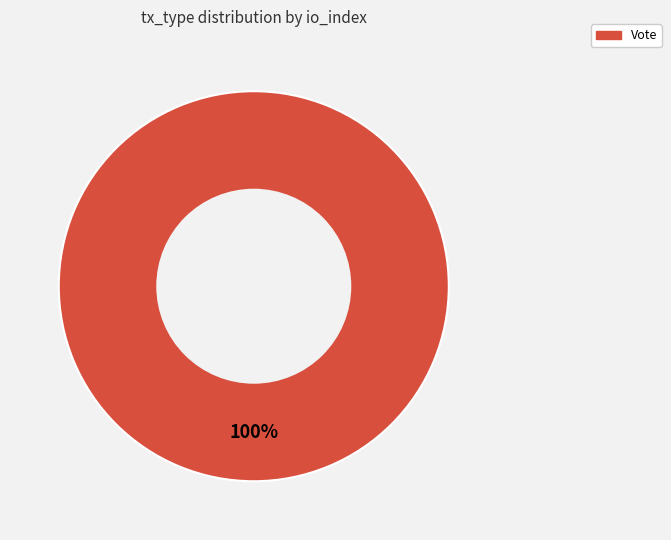

Is there a majority slice in this chart?

Yes